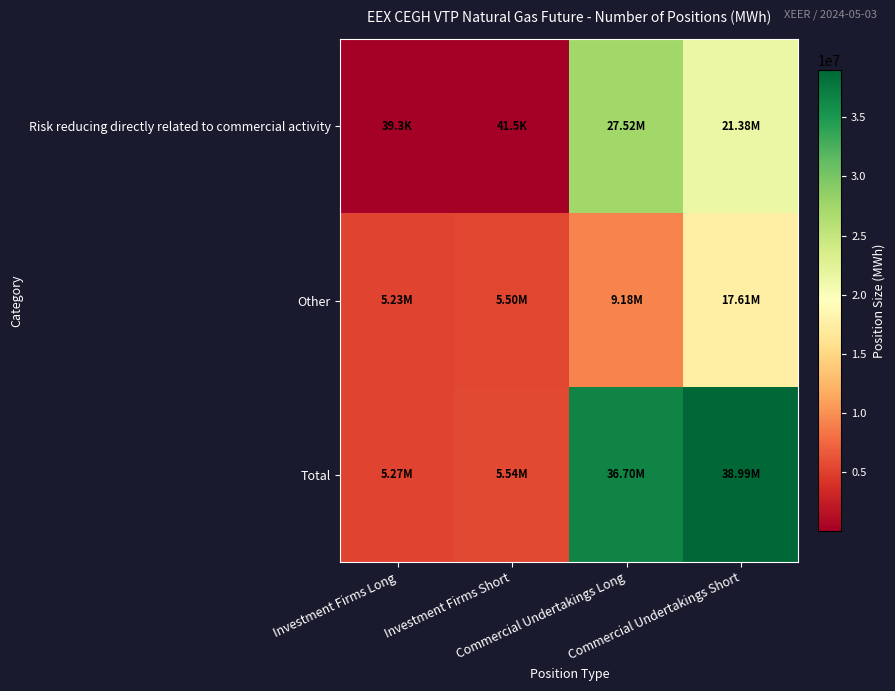

Which series has the largest total across all categories?

Total